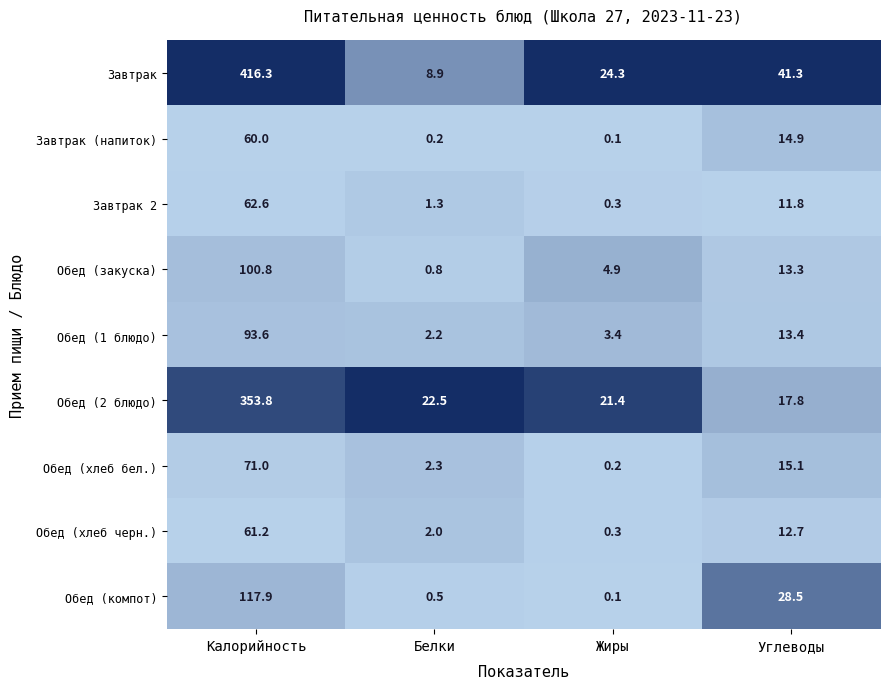

At Калорийность, list the series in order from smallest to largest.

Завтрак (напиток), Обед (хлеб черн.), Завтрак 2, Обед (хлеб бел.), Обед (1 блюдо), Обед (закуска), Обед (компот), Обед (2 блюдо), Завтрак